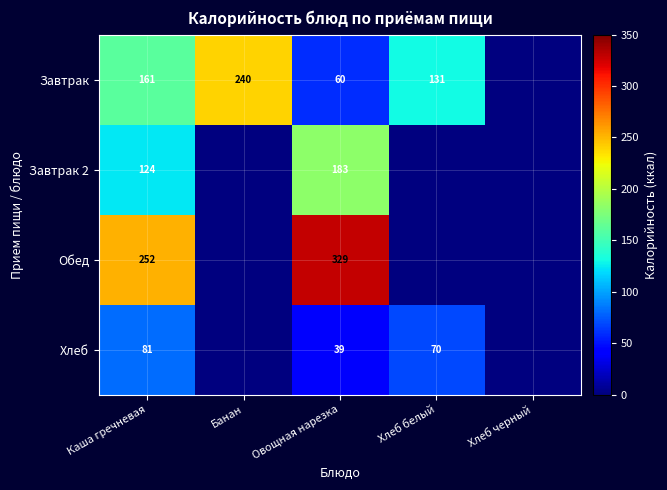

What is the total value across all series at Овощная нарезка?

611